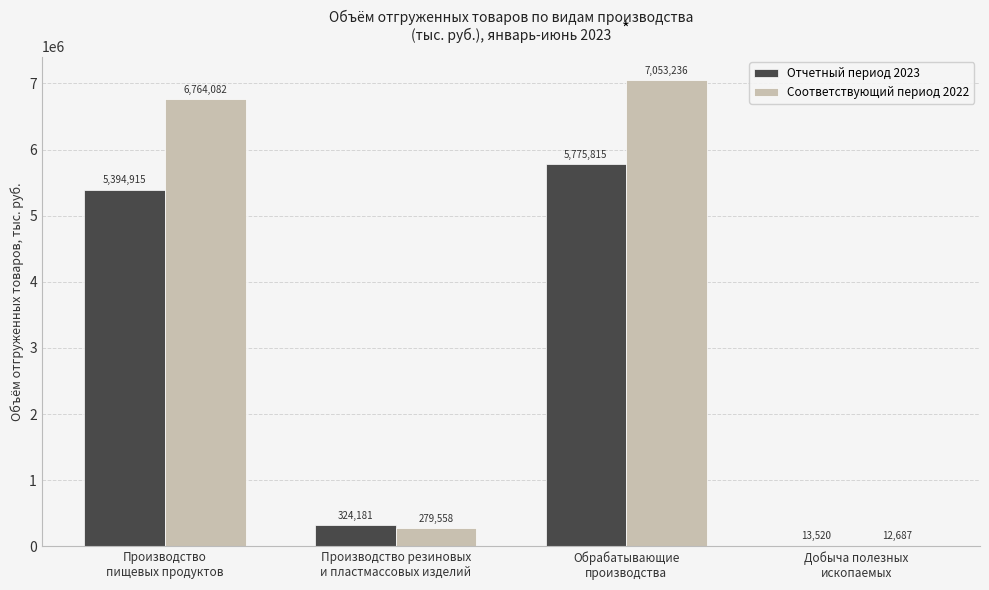

The Соответствующий период 2022 series shows 12687.0 at Добыча полезных
ископаемых. True or false?

True